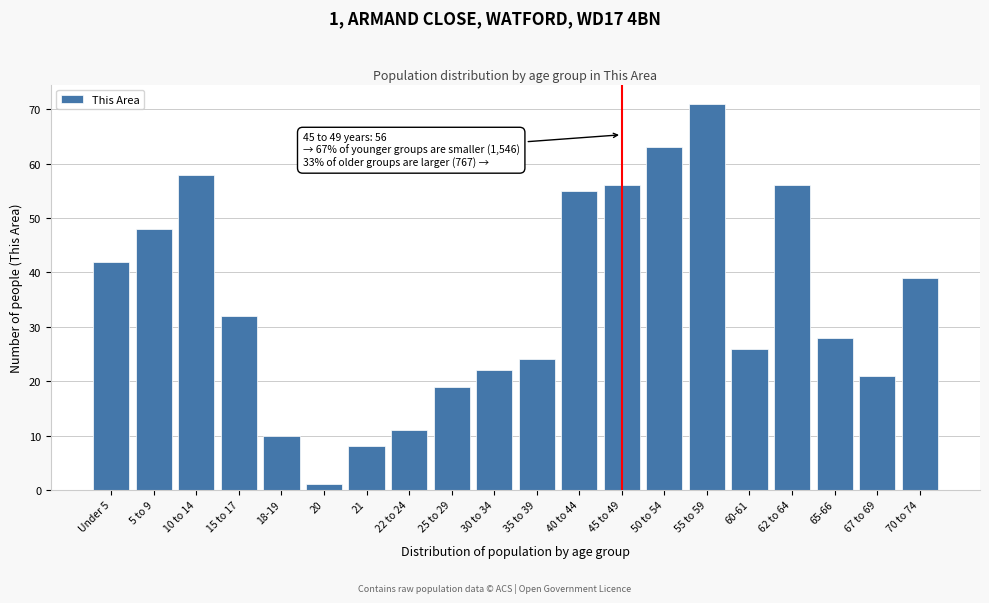

Reading right to left, transcribe all the data shown in this chart.

70 to 74=39	67 to 69=21	65-66=28	62 to 64=56	60-61=26	55 to 59=71	50 to 54=63	45 to 49=56	40 to 44=55	35 to 39=24	30 to 34=22	25 to 29=19	22 to 24=11	21=8	20=1	18-19=10	15 to 17=32	10 to 14=58	5 to 9=48	Under 5=42